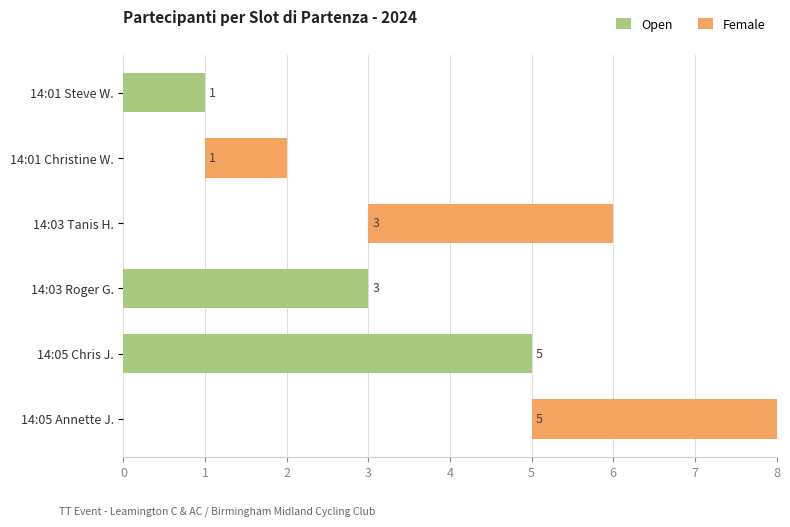

Where does the Open series first go above 1?

14:03 Roger G.